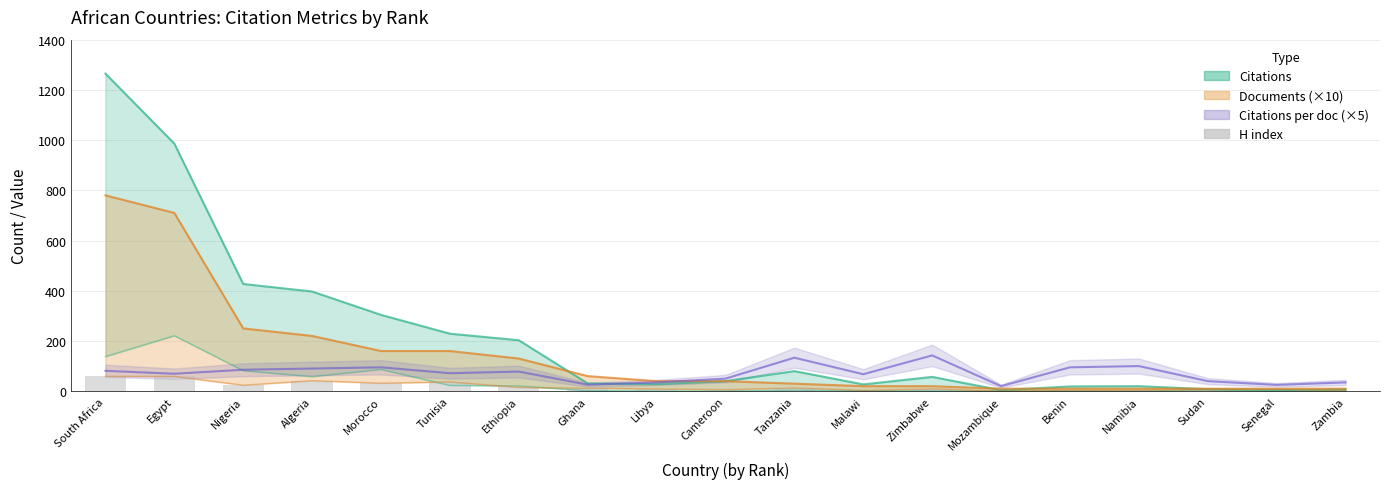

Reading left to right, what are all the values shown in this chart?

59	59	24	42	32	37	15	12	9	6	13	3	9	1	3	4	6	7	2